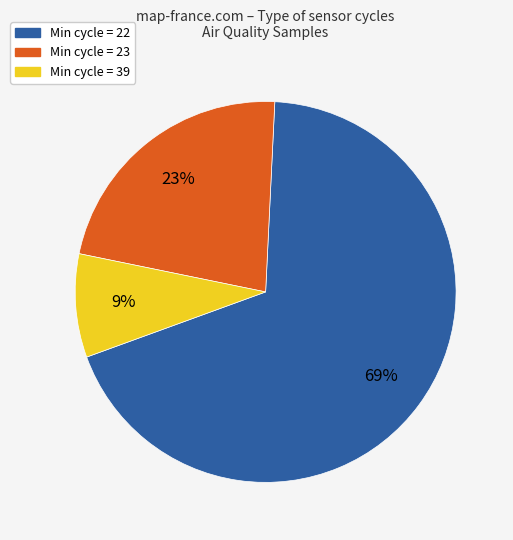

To the nearest percent, what is the average slice percentage?

33%